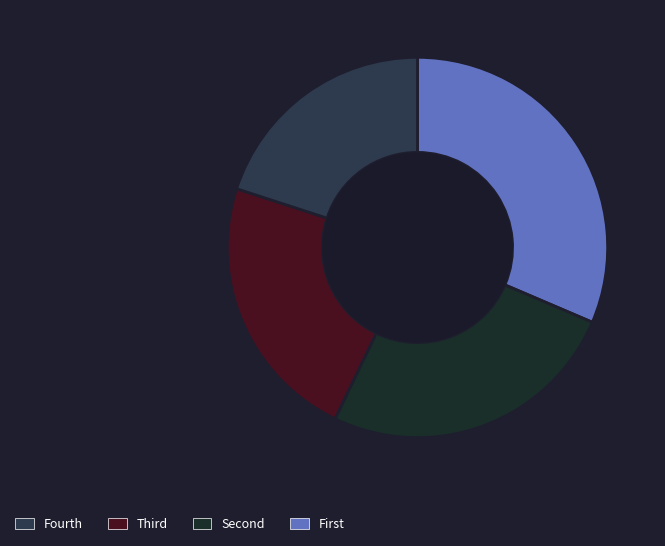

Is there a majority slice in this chart?

No